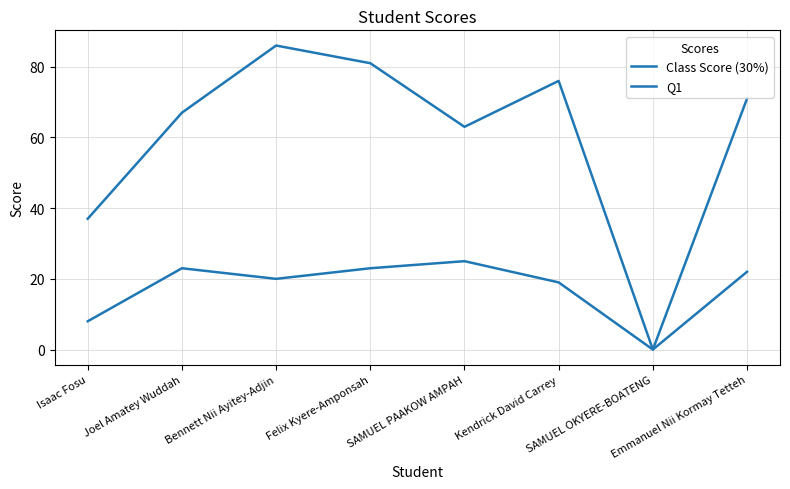

What position from the right is SAMUEL OKYERE-BOATENG?

2